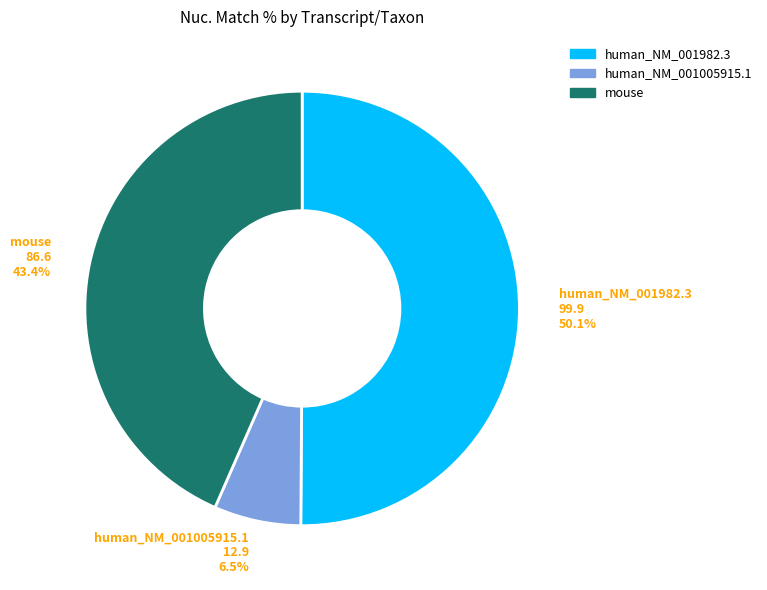

To the nearest percent, what is the average slice percentage?

33%